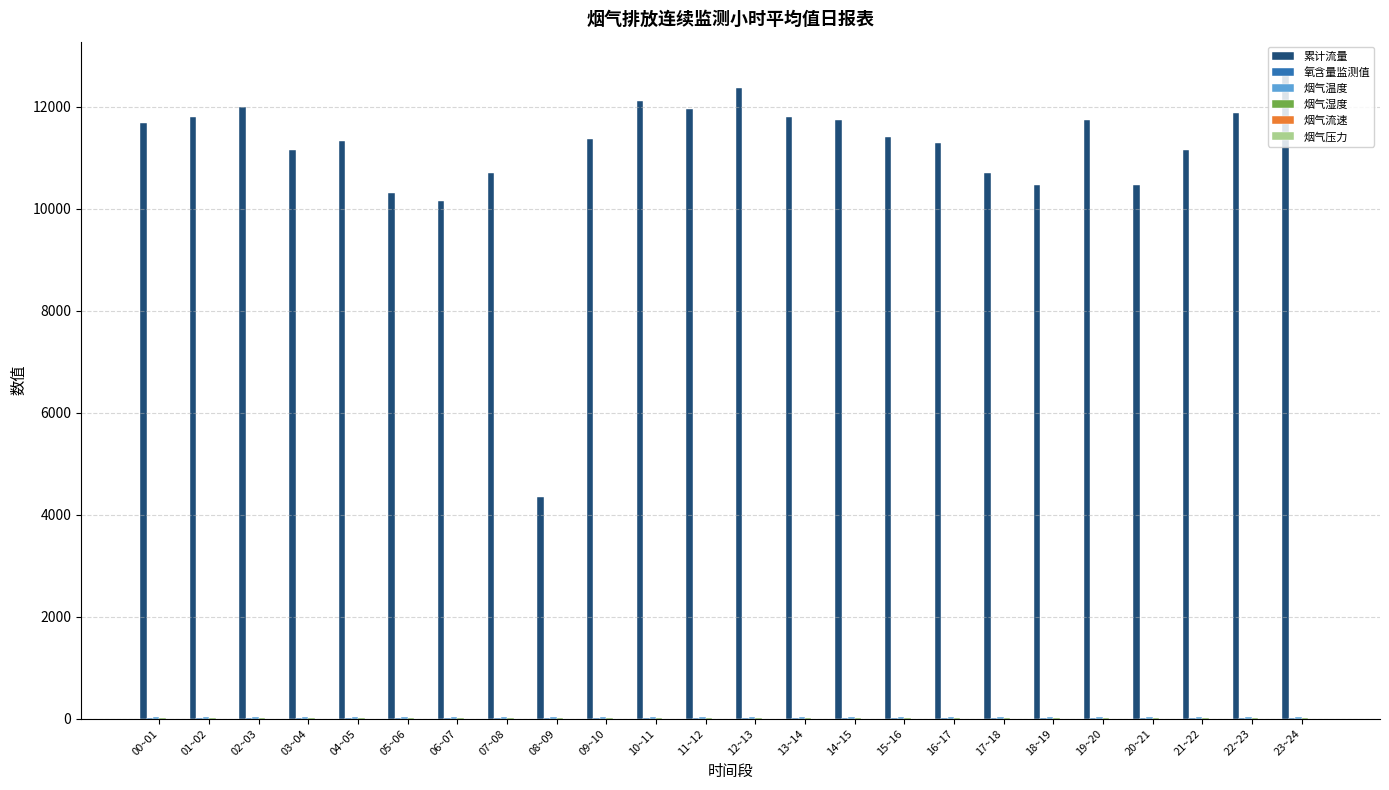

Which category has the highest value across all series?

23~24